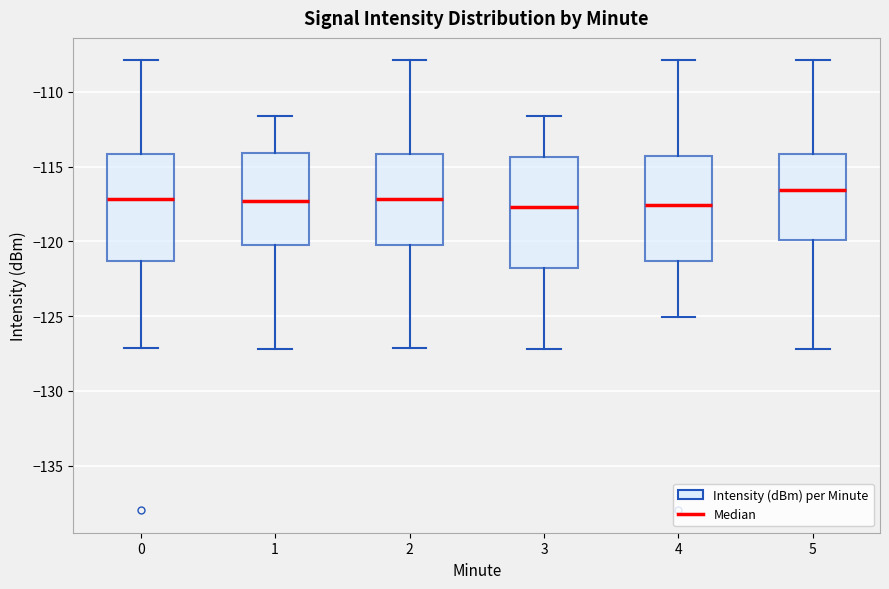

Where is the upper edge of the box at x = 5 on the y-axis? The values are not printed on the chart, so give them approximately, as read against the axis.

-114.0